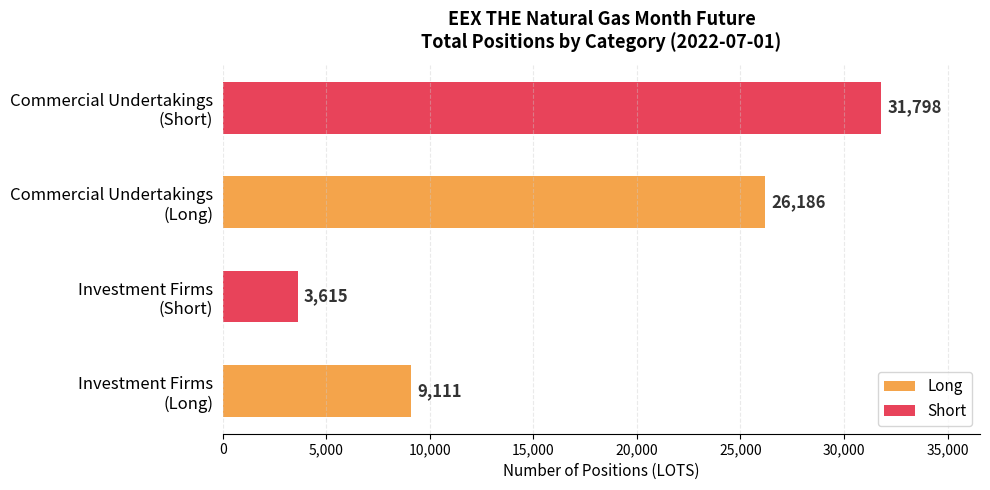

What is the value of the Short bar at the 1st from the left?

3615